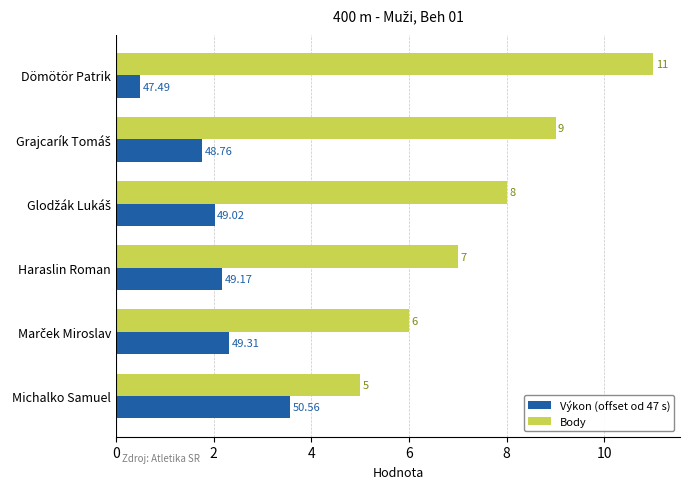

Which category has the highest value across all series?

Dömötör Patrik